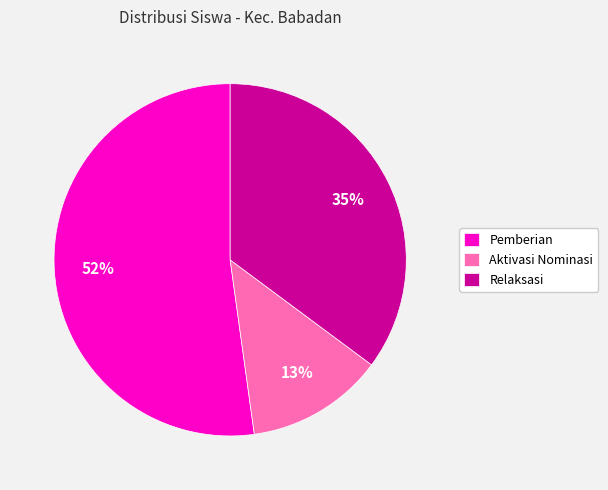

To the nearest percent, what is the combined percentage of Pemberian and Relaksasi?

87%